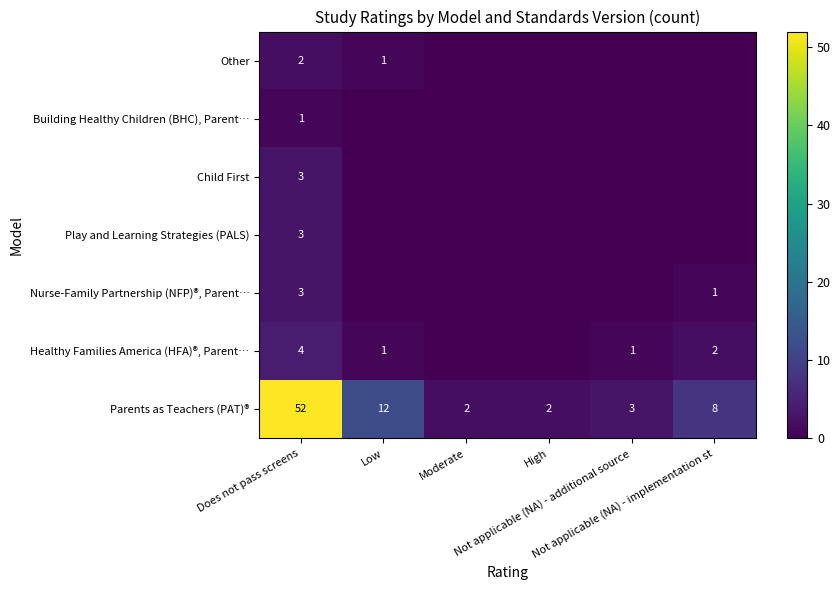

Where is Nurse-Family Partnership (NFP)®, Parent… nearest to the value 1?

Not applicable (NA) - implementation st